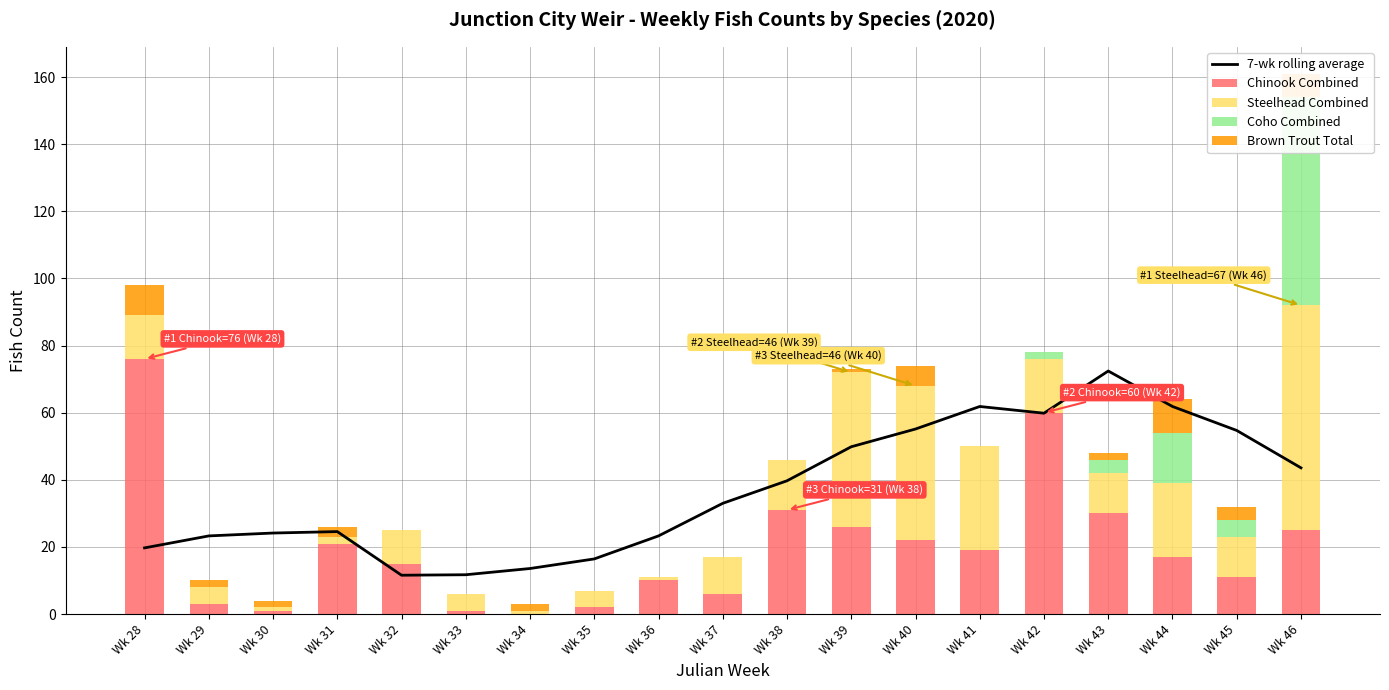

Which series has the largest total across all categories?

7-wk rolling average